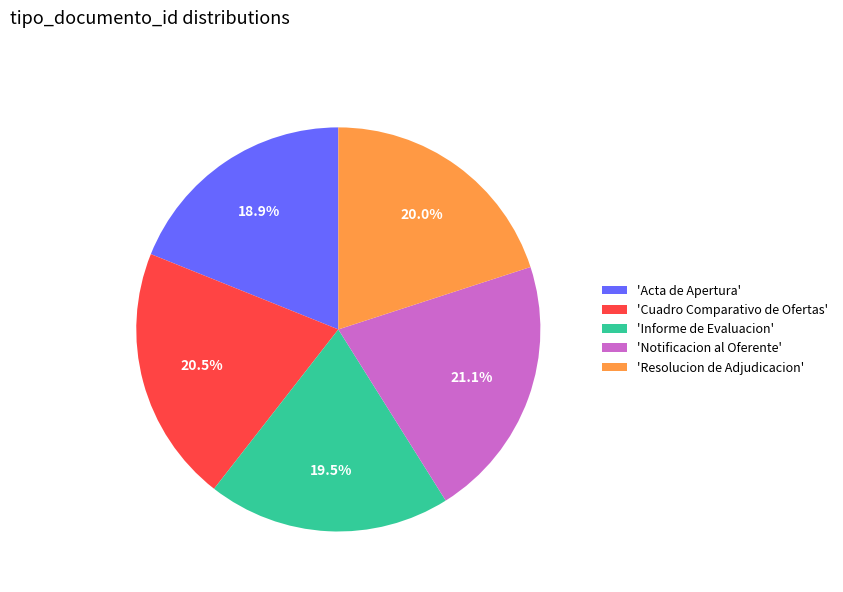

Is there any slice that represents more than half of the pie?

No